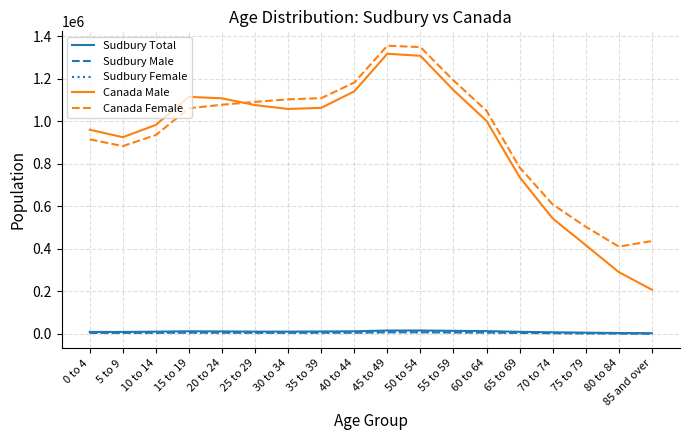

What is the spread (max minus min) of values at 80 to 84?

409065